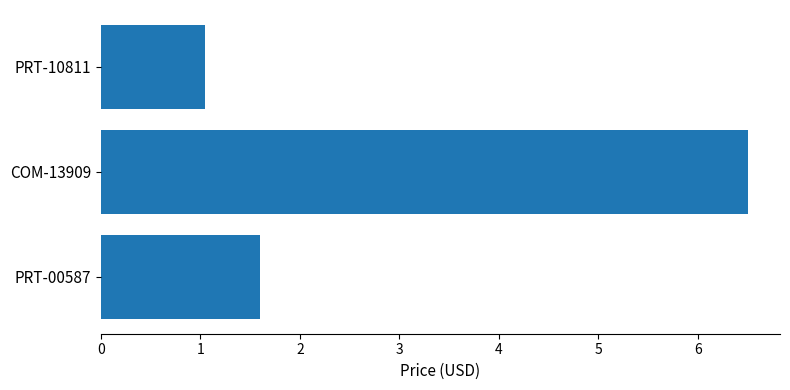

What is the difference between the maximum and second lowest values?

4.9